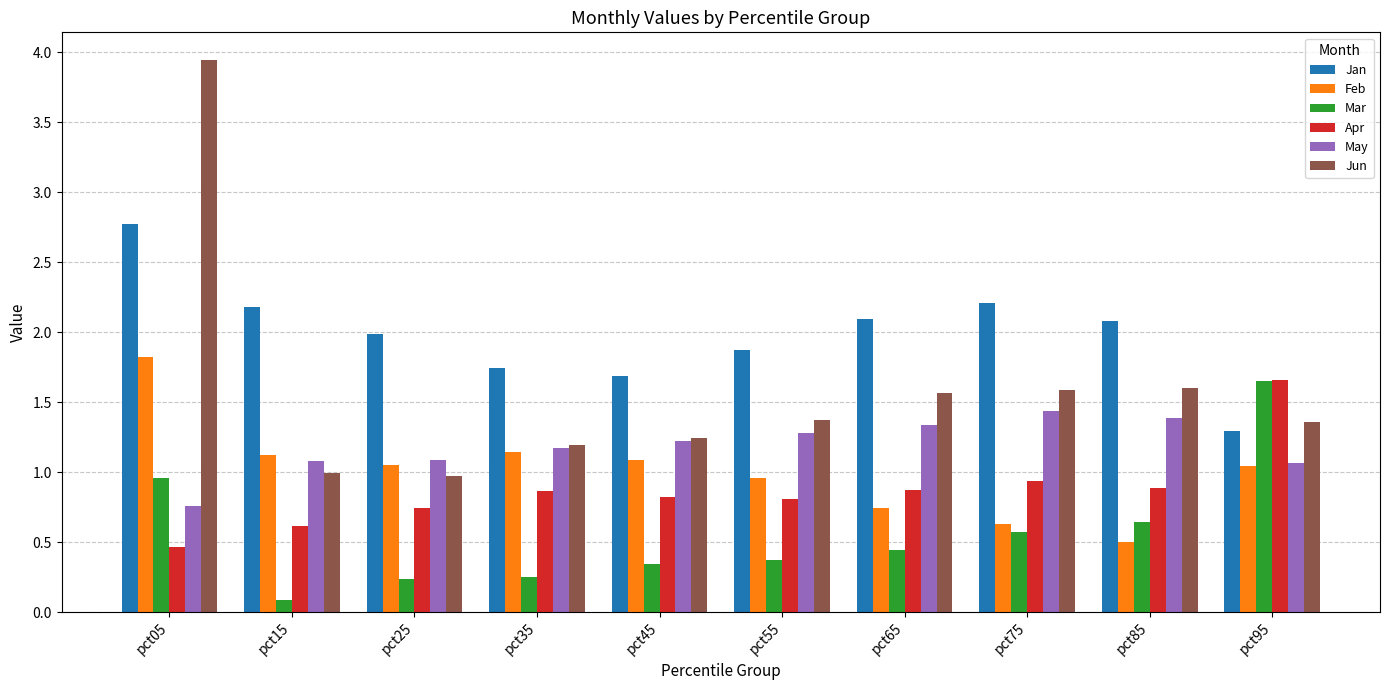

The Apr series shows 0.2 at pct05. True or false?

False